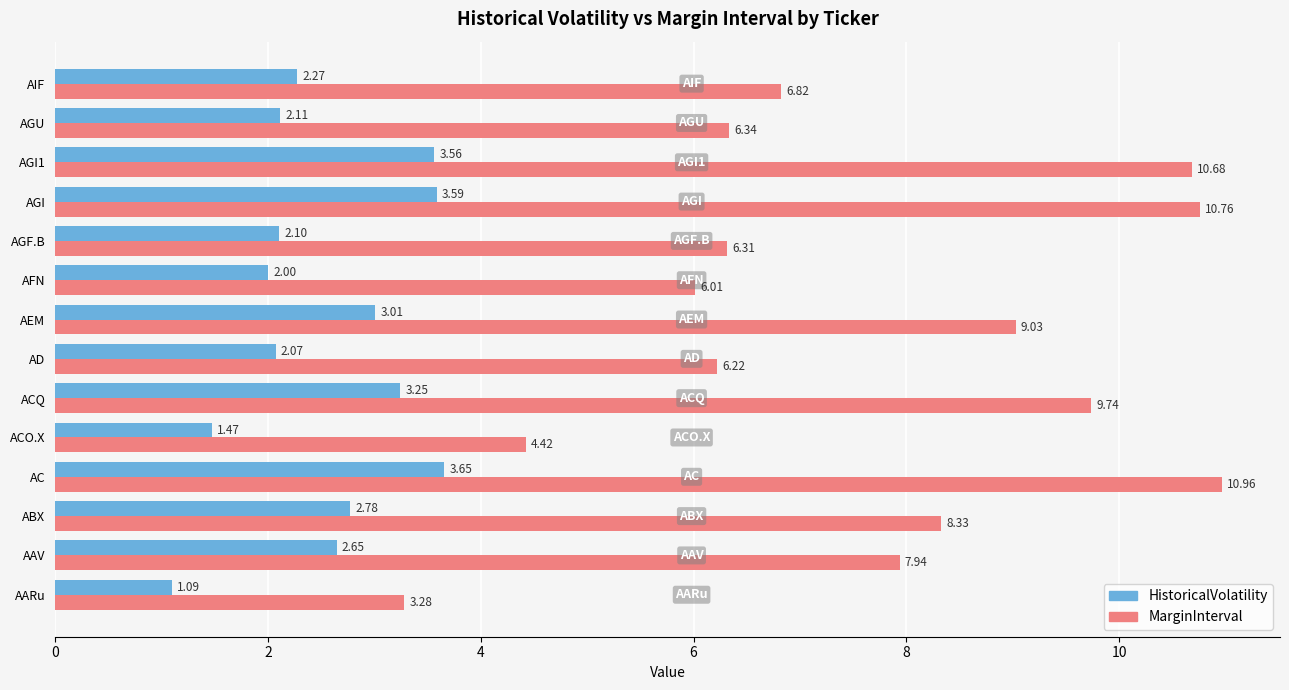

What is the spread (max minus min) of values at AEM?

6.0